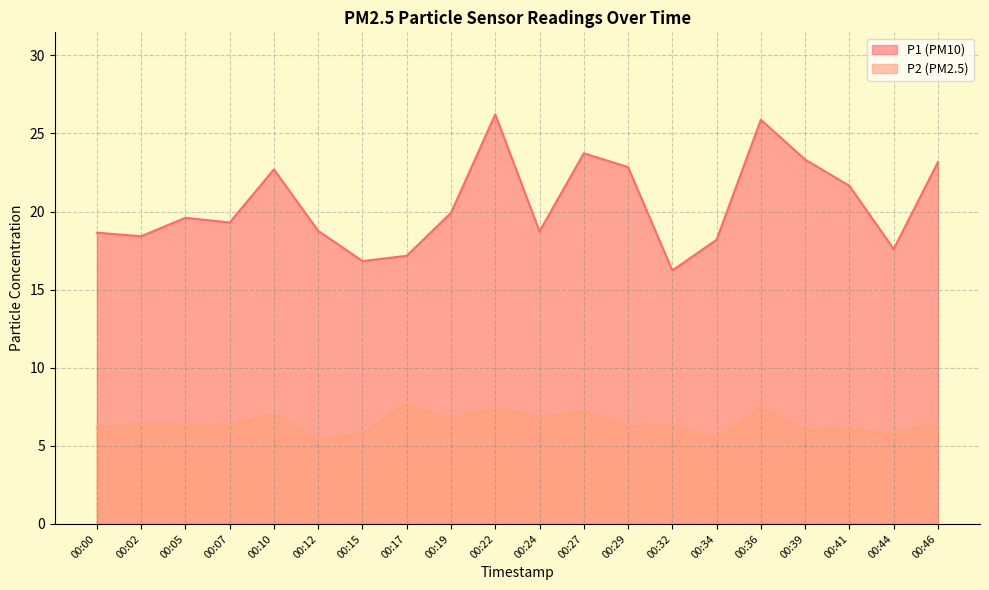

What is the spread (max minus min) of values at 00:12?

13.4